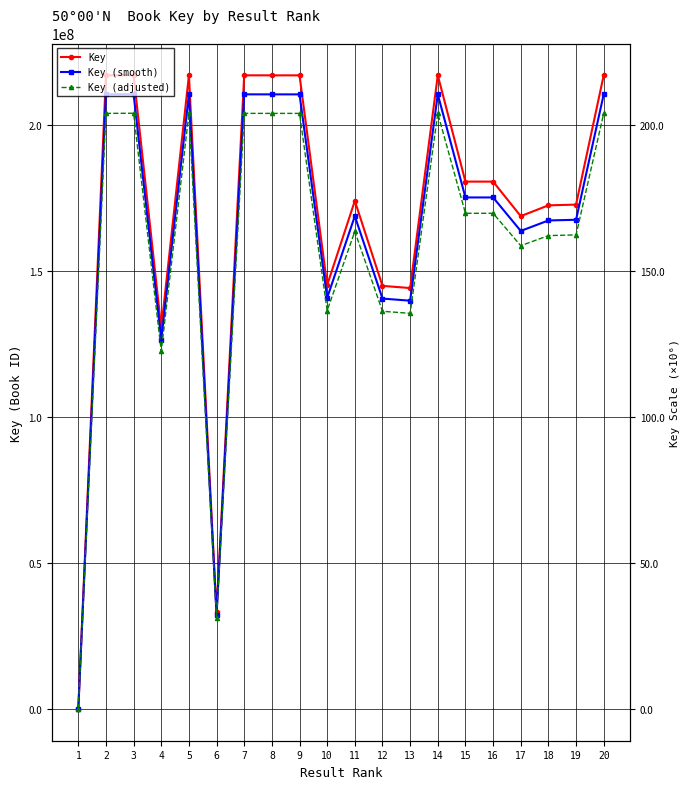

At how many categories does at least one series exceed 120148044?

18